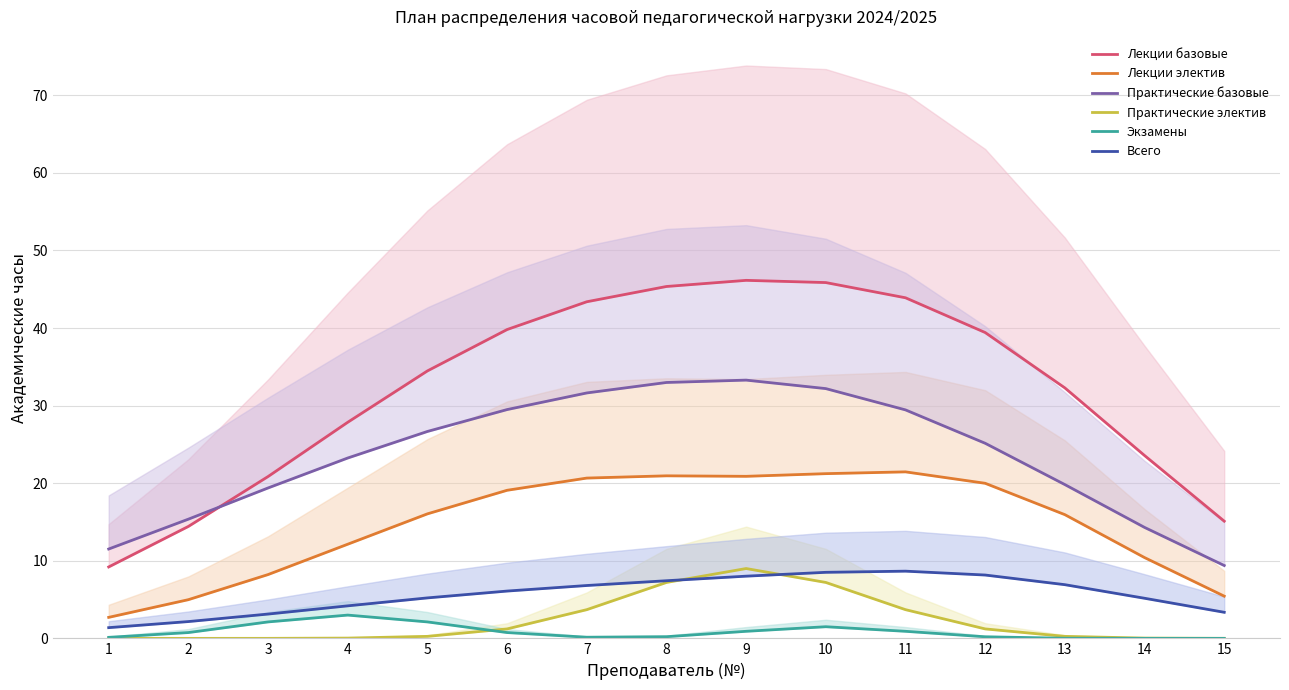

What is the average value of the Всего series?

5.7